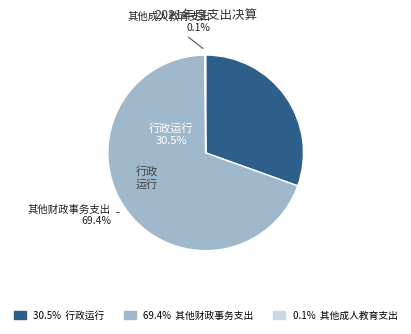

What is the ratio of the value at 行政运行 to the value at 其他财政事务支出?

0.4